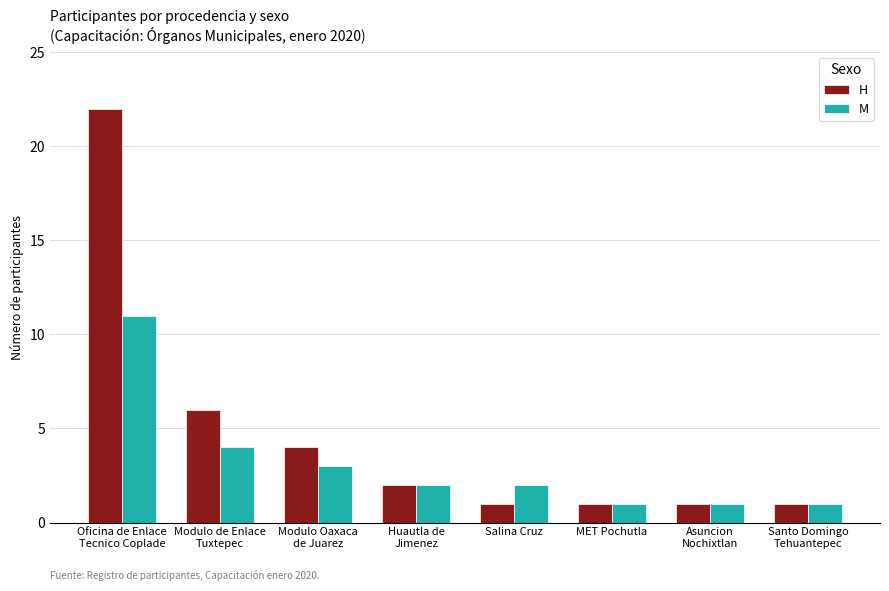

What is the difference between the highest and lowest values at Oficina de Enlace
Tecnico Coplade?

11